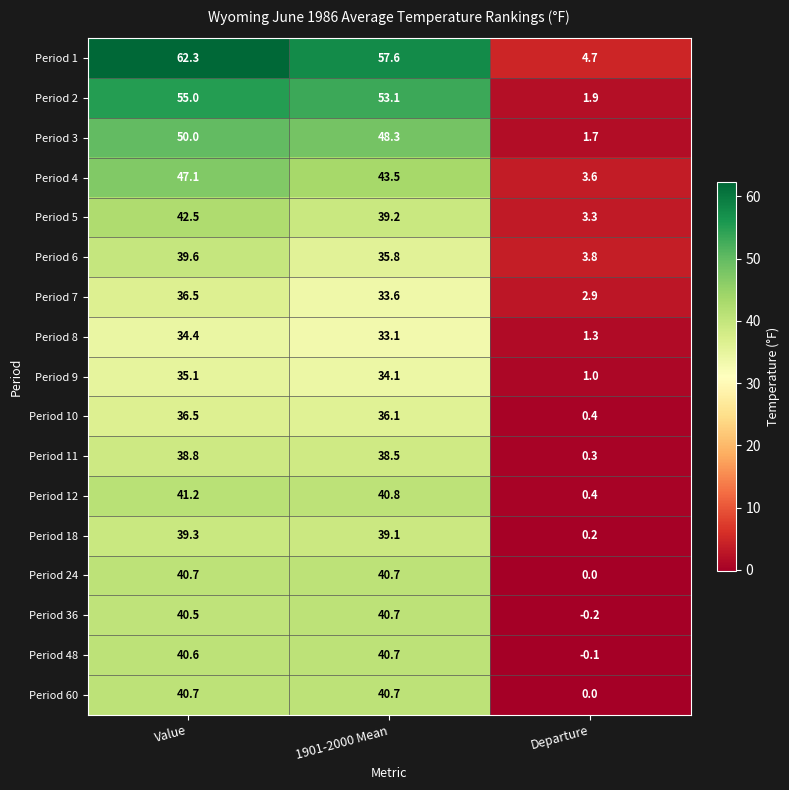

The Period 18 series shows 14.9 at 1901-2000 Mean. True or false?

False